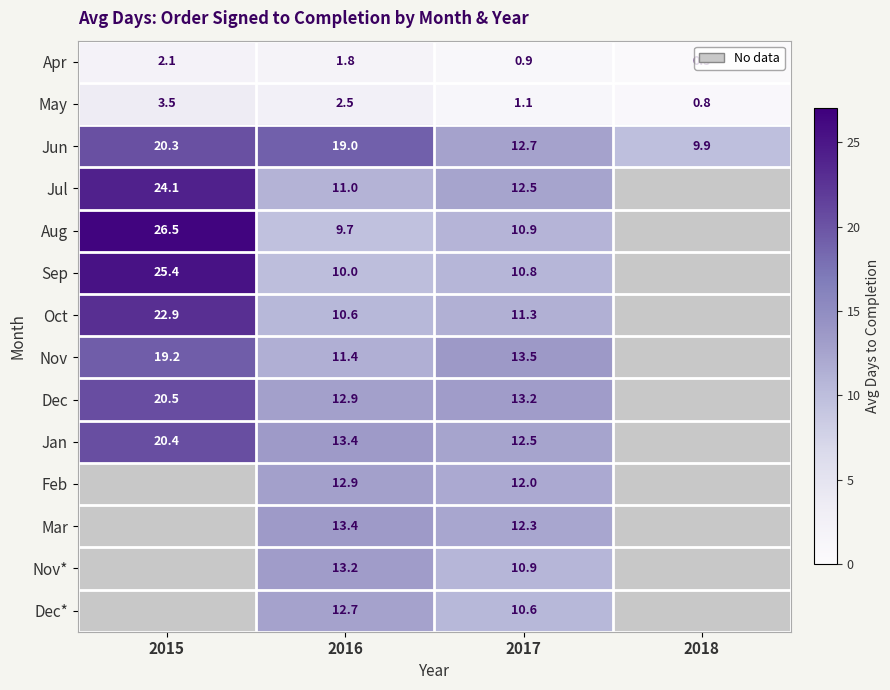

The Aug series shows 26.5 at 2015. True or false?

True